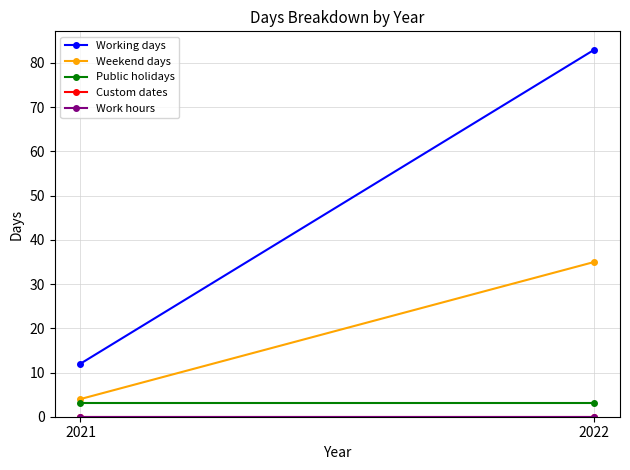

Which label corresponds to the largest value in the chart?

2022